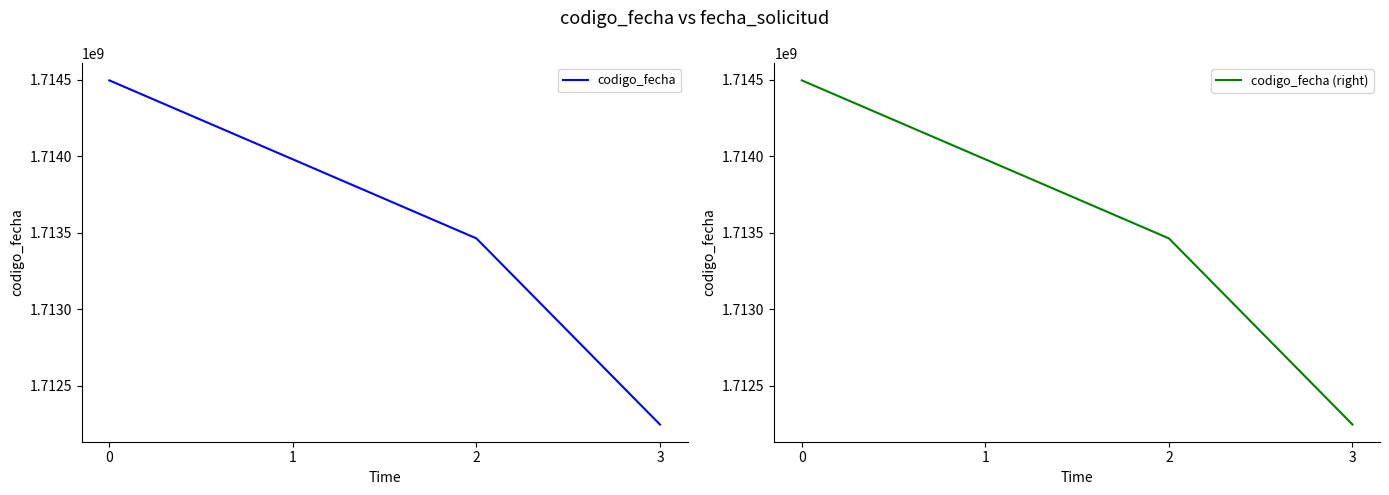

List the labels in order of codigo_fecha (right) value, largest first.

0, 1, 2, 3